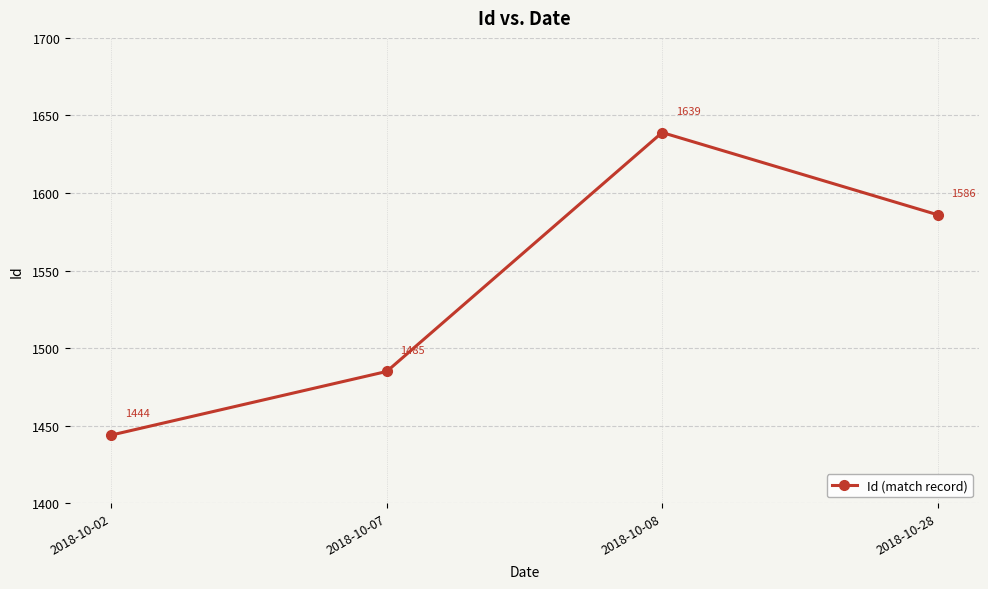

The value at 2018-10-28 is 1586. True or false?

True